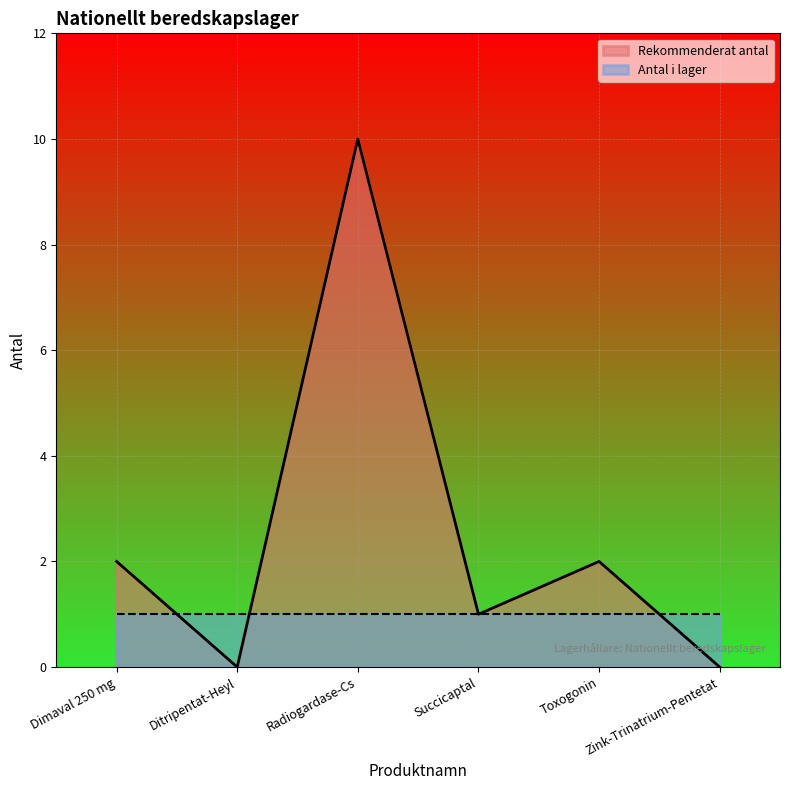

Does the chart display data point markers on the line(s)?

No